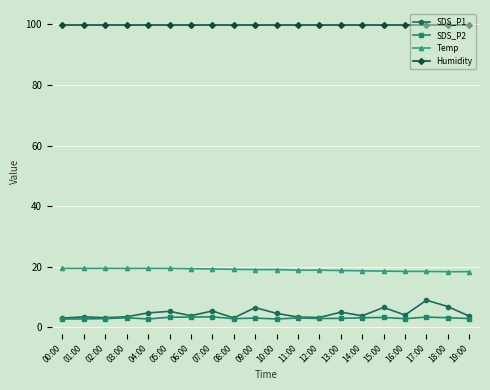

In SDS_P1, how many points are higher than both neighbors (excluding endpoints)?

7